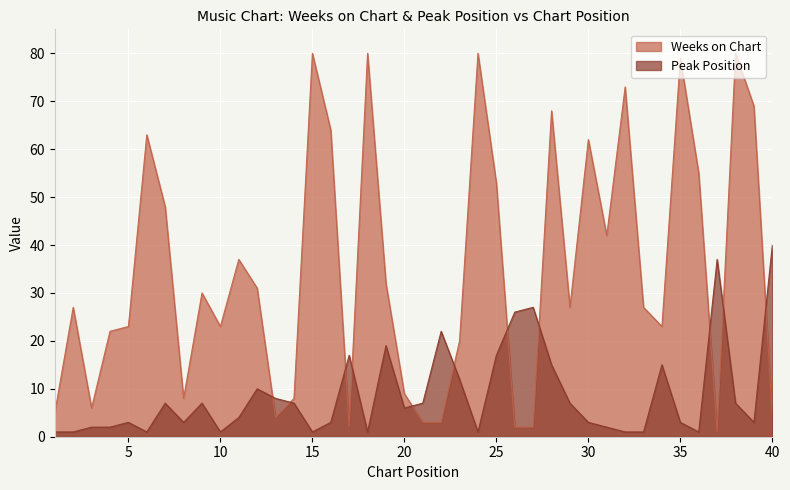

Read the Peak Position value at 31.

2